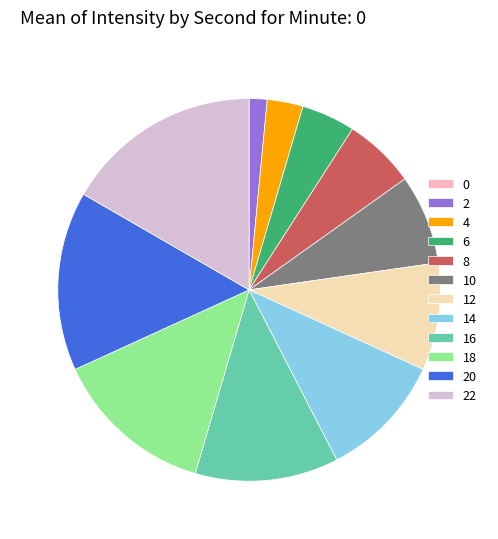

Is there a majority slice in this chart?

No